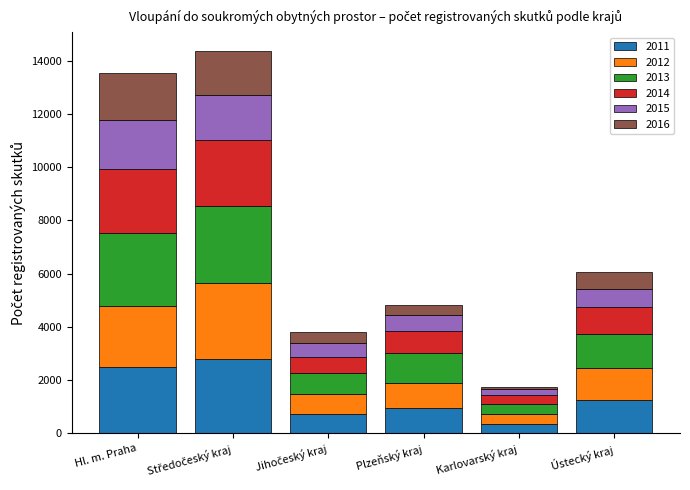

Does the chart contain stacked bars?

Yes